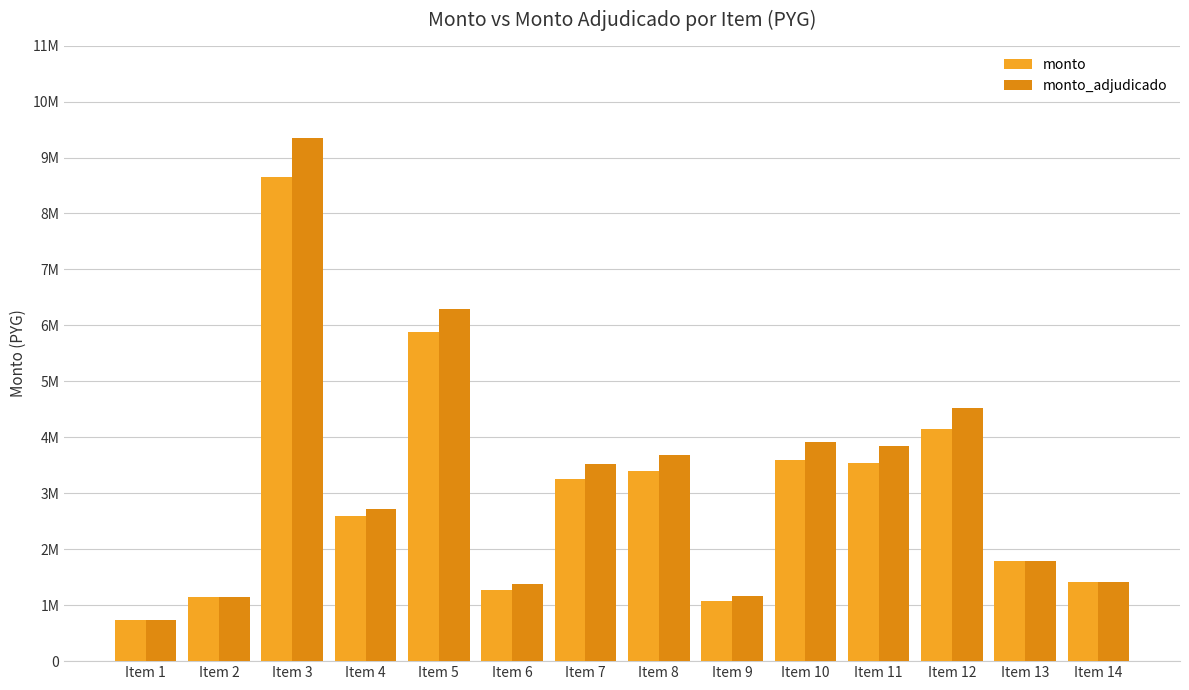

True or false: monto_adjudicado has a value of 5793592 at Item 8.

False